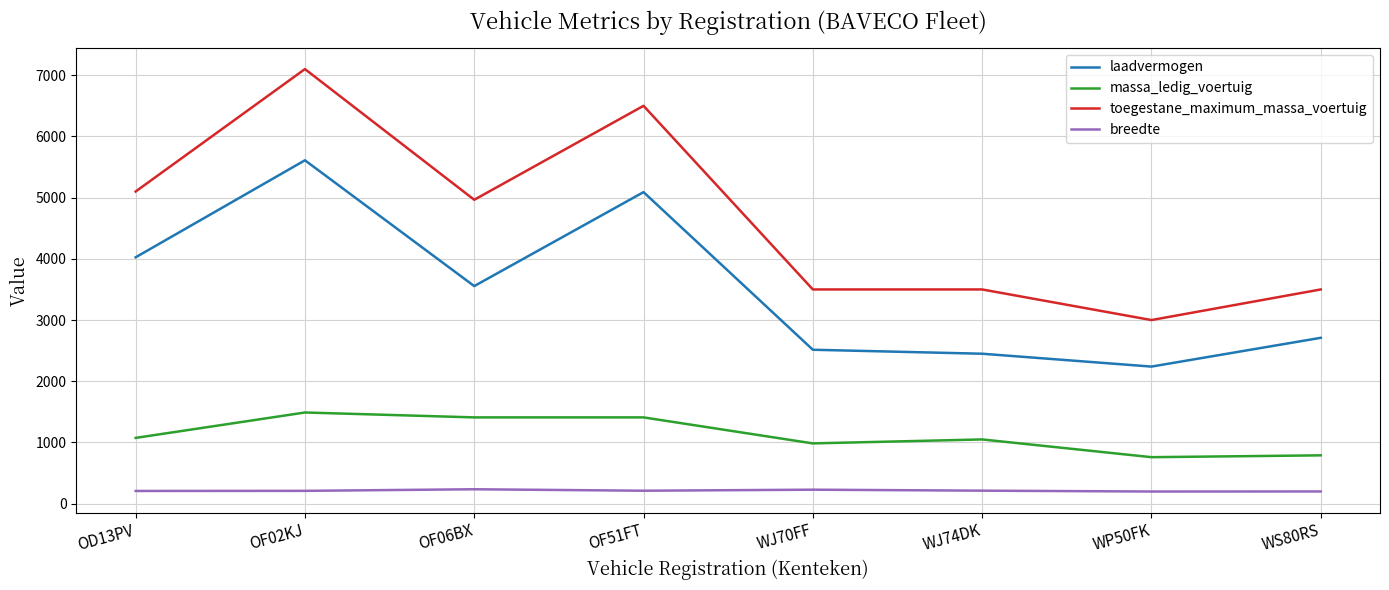

True or false: breedte and laadvermogen cross at least once.

False